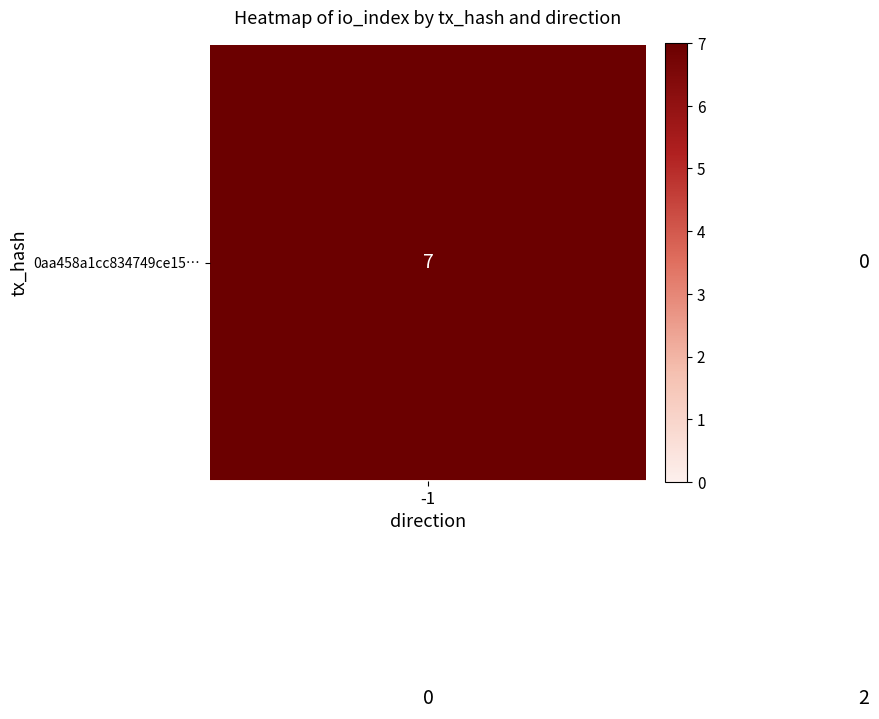

What is the maximum value shown in the chart?

7